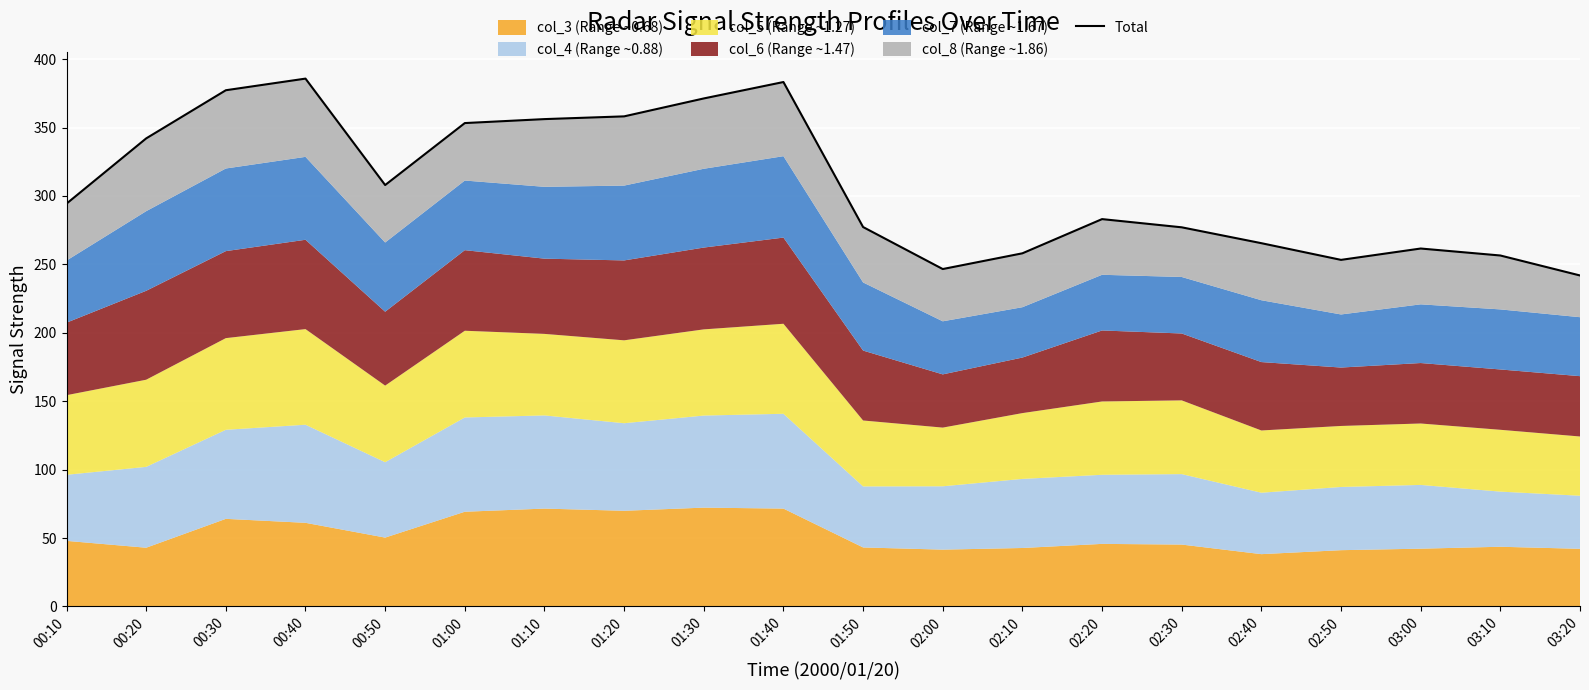

How many data points are above 294?

10